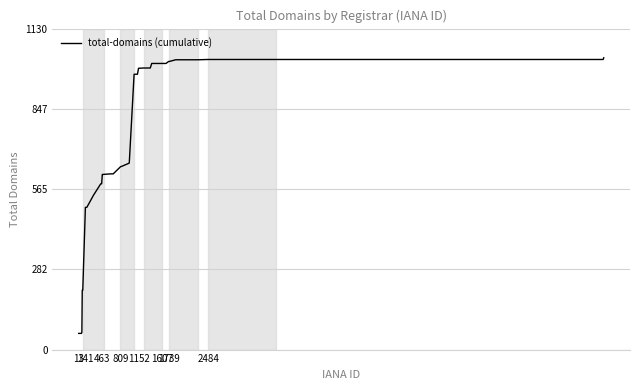

What is the sum of all values?

30540